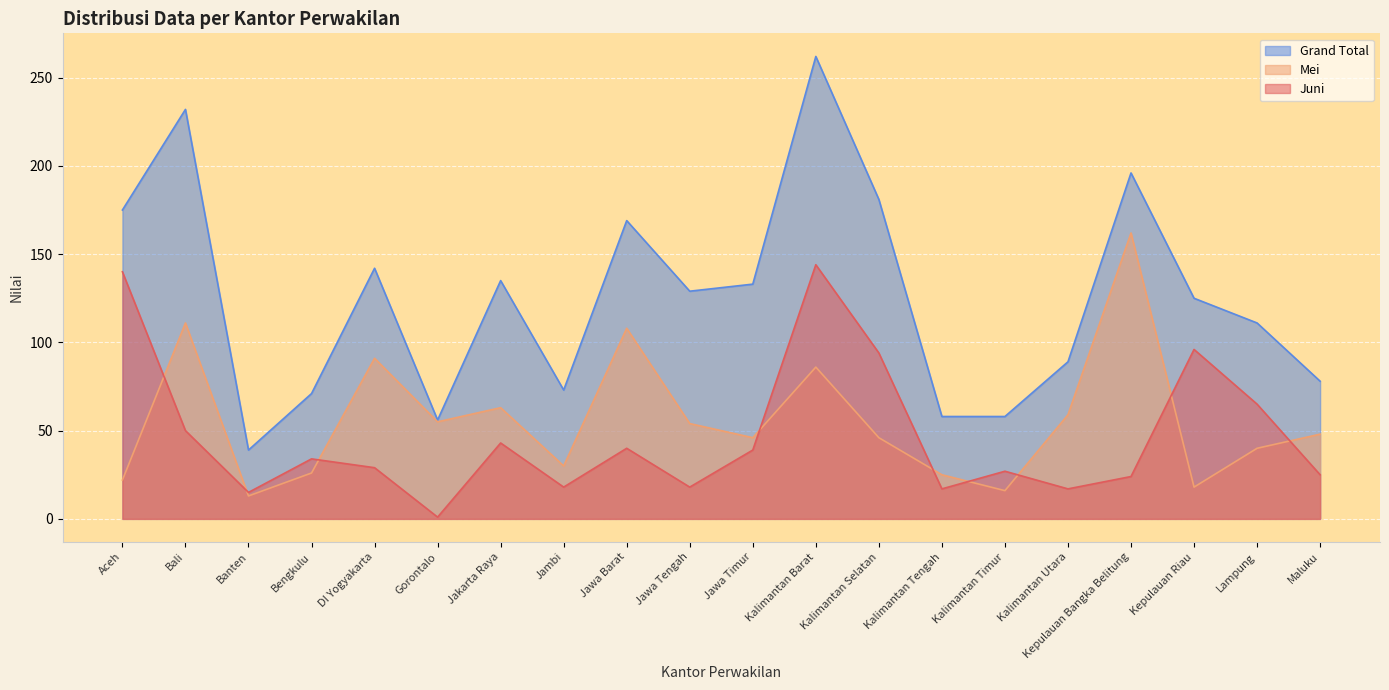

What is the difference between the second highest and minimum values in the Juni series?

139